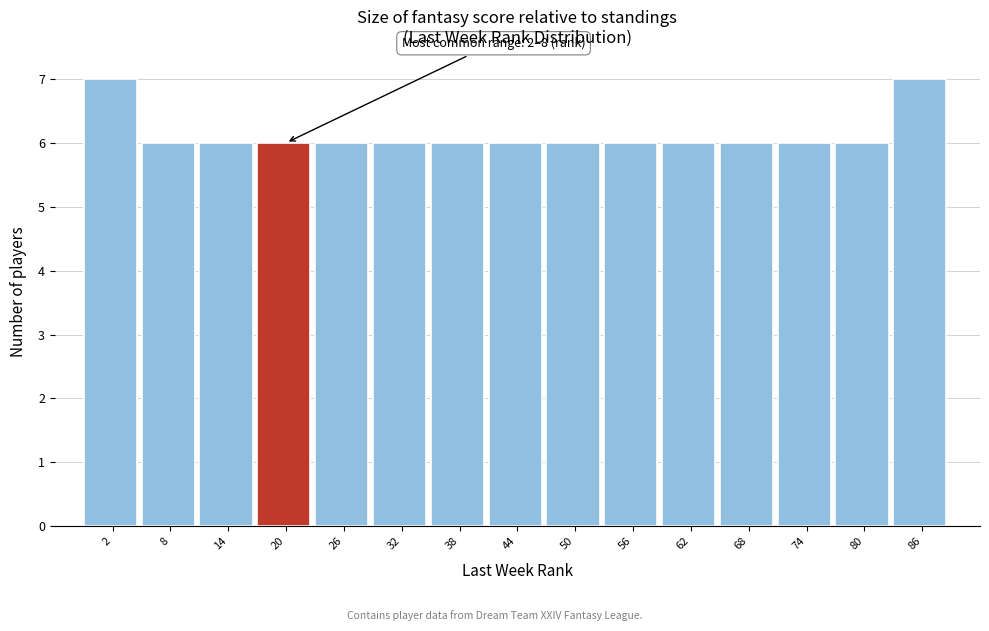

Reading right to left, extract all data points from this chart.

7	6	6	6	6	6	6	6	6	6	6	6	6	6	7